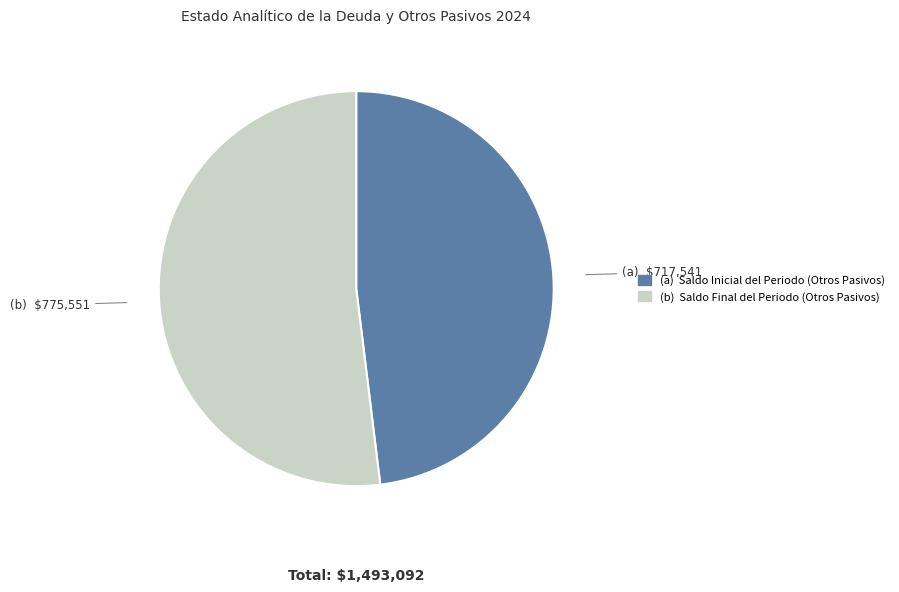

Is there any slice that represents more than half of the pie?

Yes